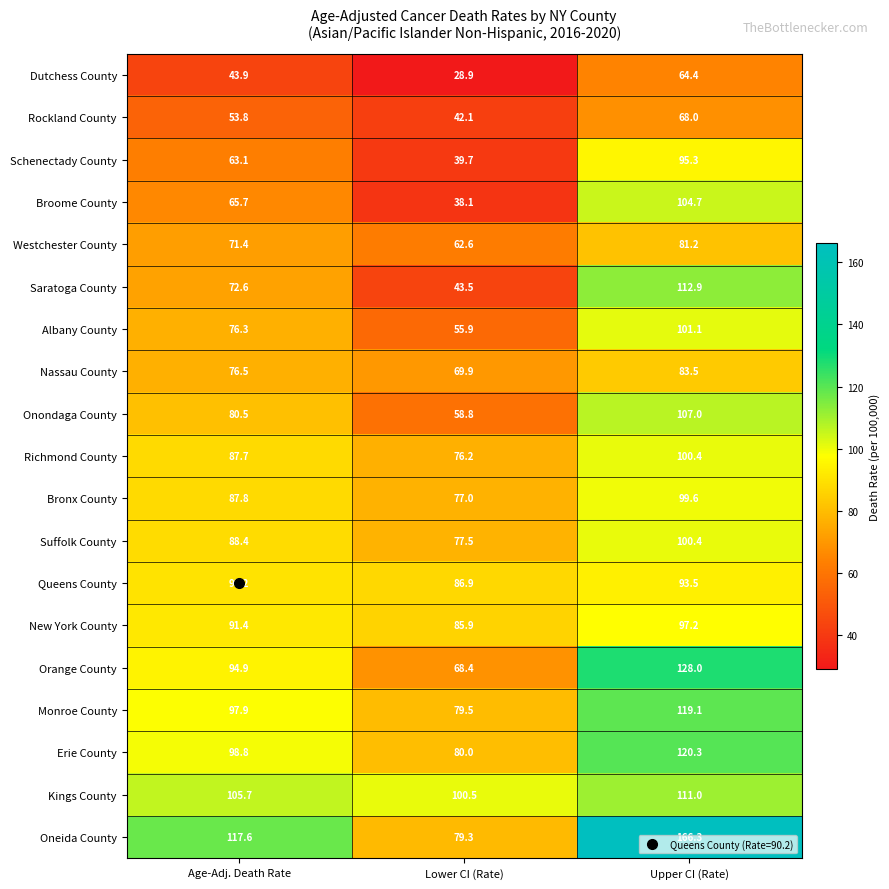

What is the difference between the Rockland County values at Lower CI (Rate) and Upper CI (Rate)?

25.9